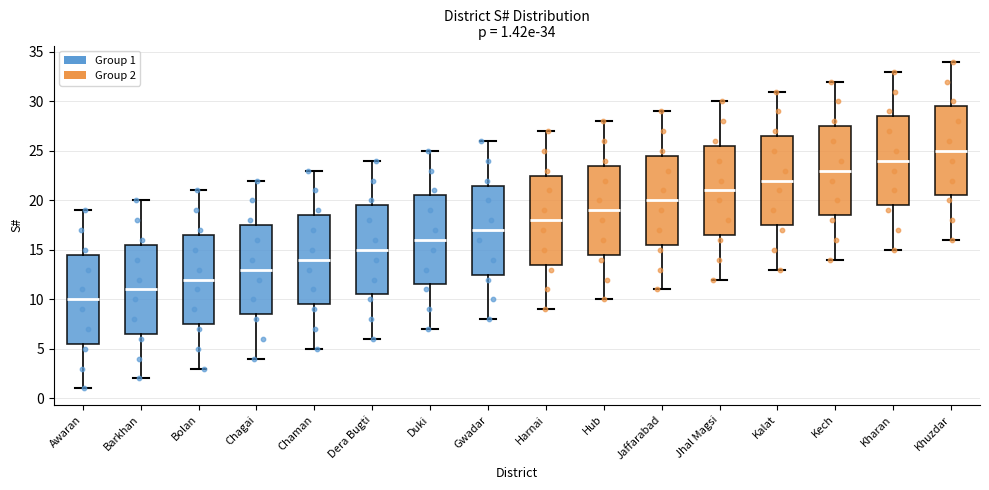

Which box has the lowest median line?

Awaran